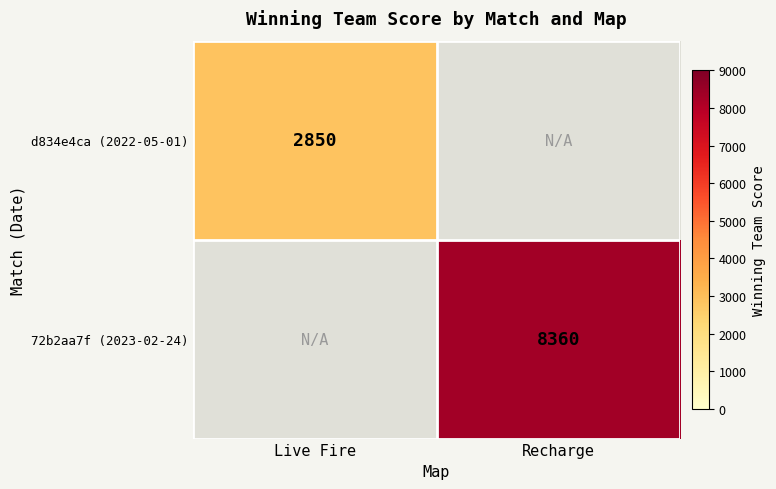

True or false: d834e4ca (2022-05-01) has a value of 2850 at Live Fire.

True